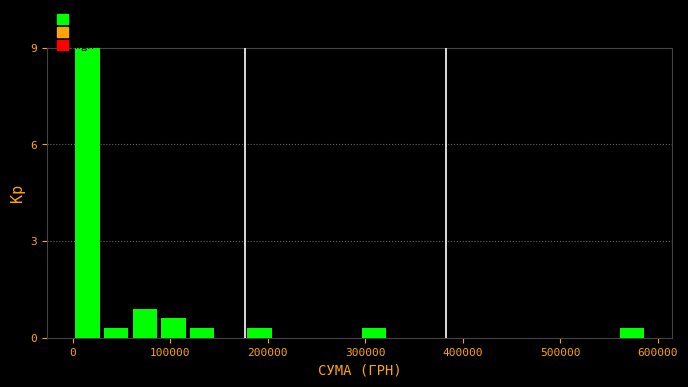

Read against the x-axis, roughly where is the centre of the tallest bar?

20000